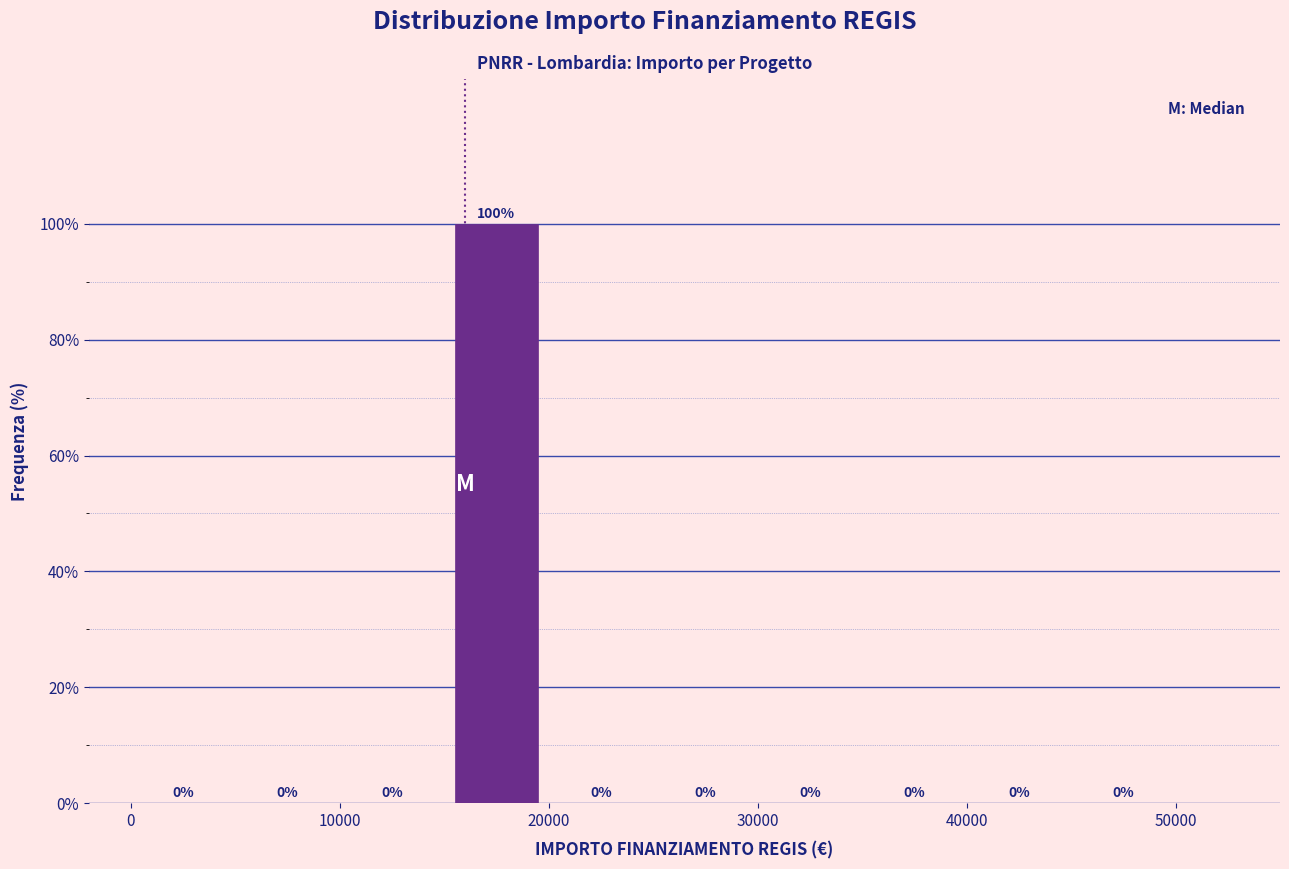

Reading left to right, transcribe this chart: for each bar, give the range it covers on the x-axis and its height.

0 to 5000: 0
5000 to 10000: 0
10000 to 15000: 0
15000 to 20000: 100
20000 to 25000: 0
25000 to 30000: 0
30000 to 35000: 0
35000 to 40000: 0
40000 to 45000: 0
45000 to 50000: 0